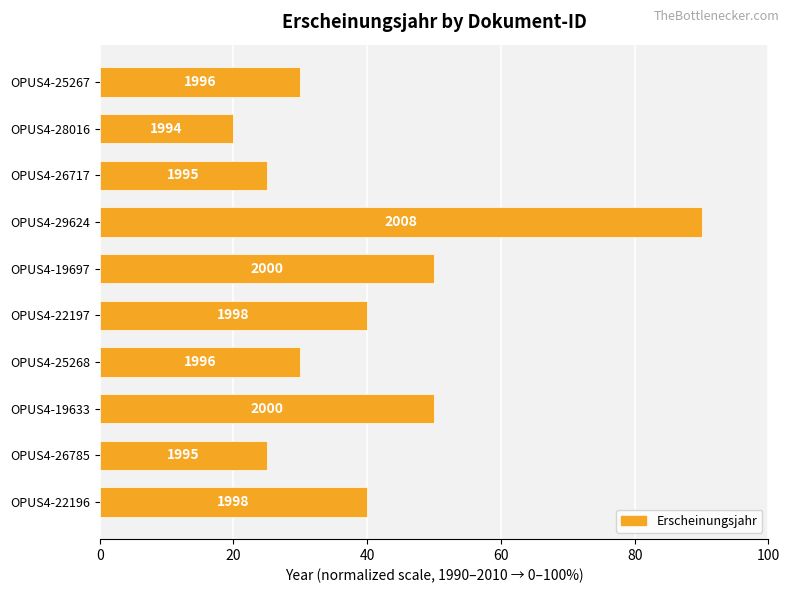

Does the chart contain stacked bars?

No